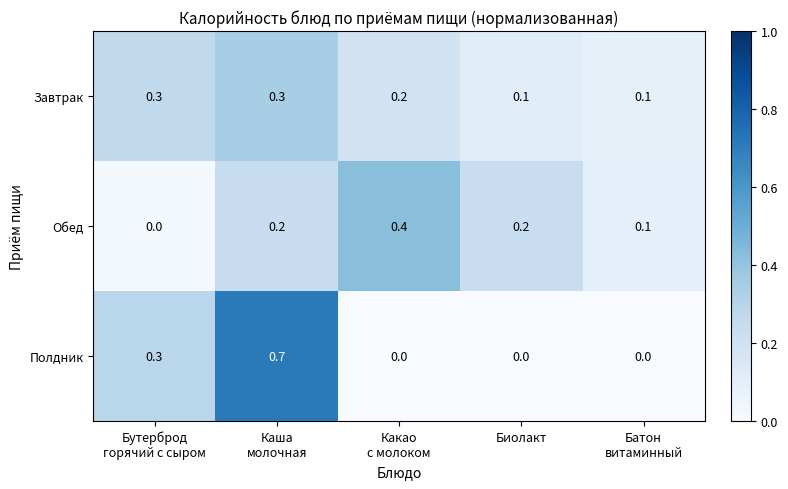

Reading left to right, what are all the values shown in this chart?

Завтрак: 0.3	0.3	0.2	0.1	0.1
Обед: 0.0	0.2	0.4	0.2	0.1
Полдник: 0.3	0.7	0.0	0.0	0.0